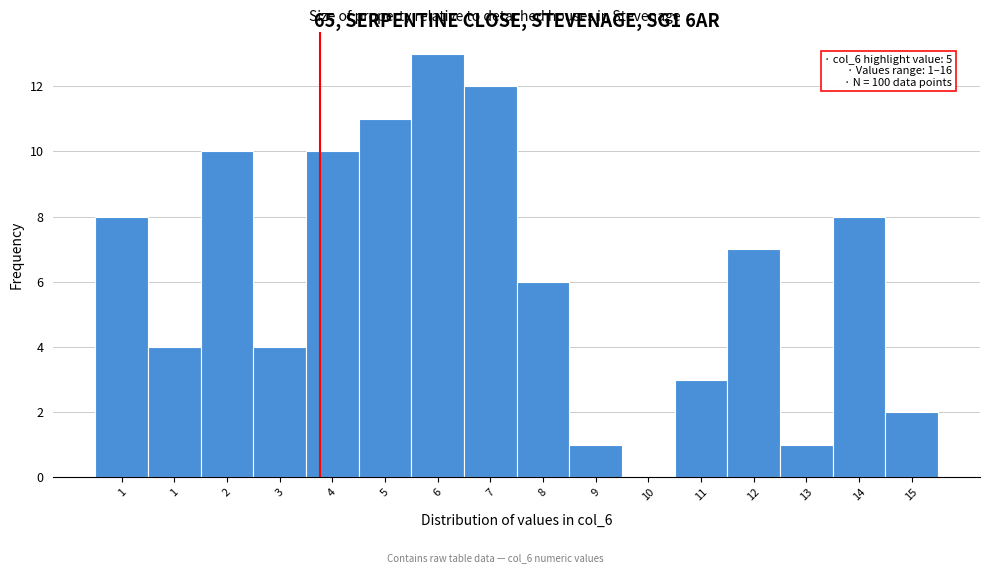

How many series are shown in this chart?

1